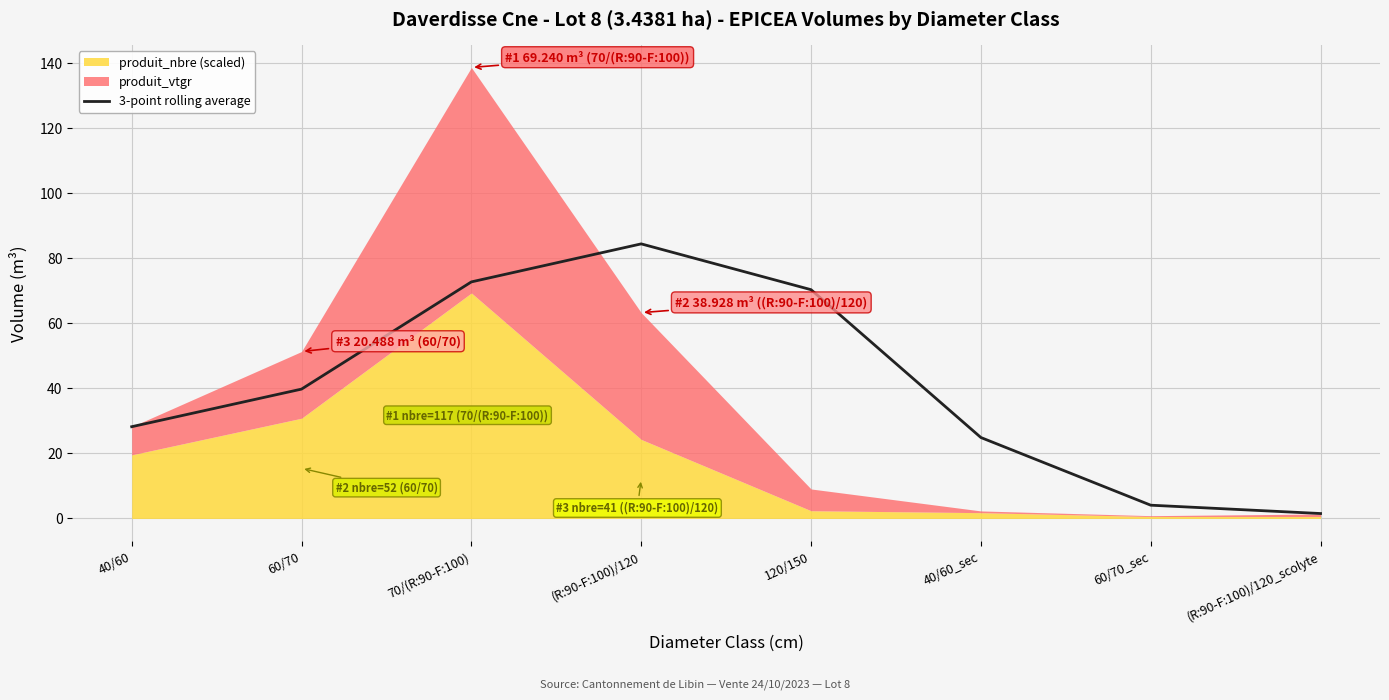

How many interior local peaks (higher than both neighbors) does the data have?

1